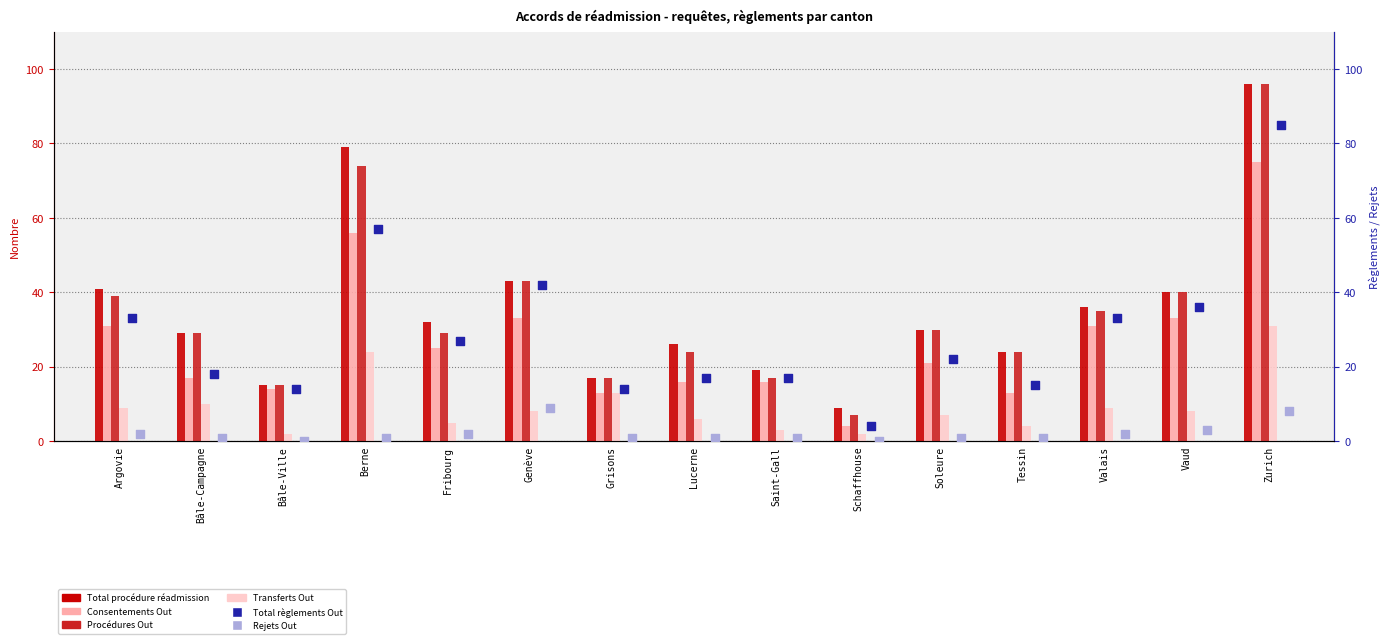

Which series contains the highest Y value?

Total procédure réadmission